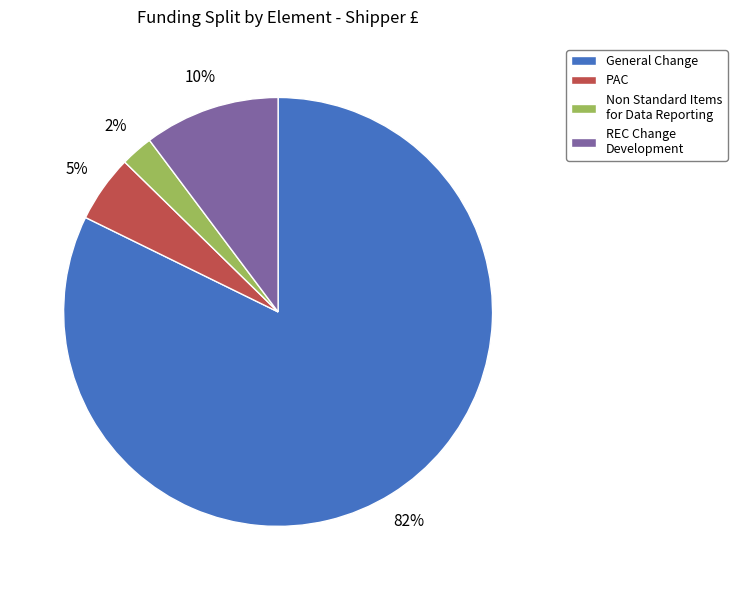

Count the number of slices in the pie.

4